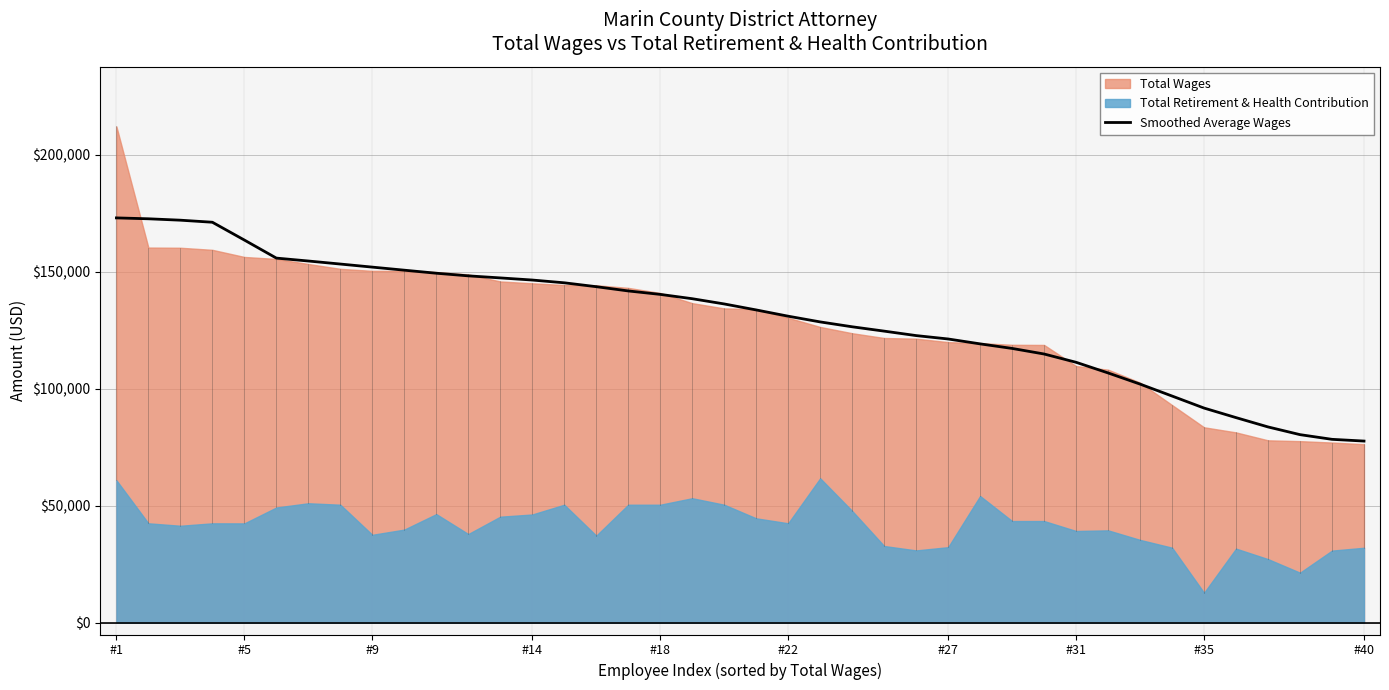

At which category does the chart reach its peak across all series?

#1